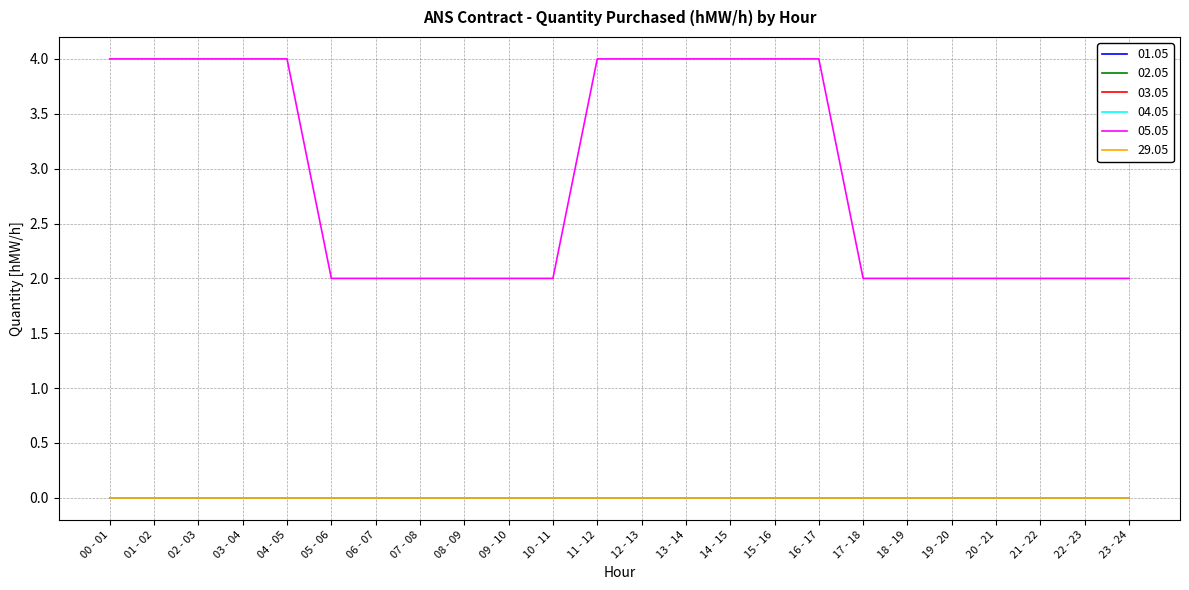

Reading left to right, list all the values displayed in this chart.

01.05: 00 - 01=0	01 - 02=0	02 - 03=0	03 - 04=0	04 - 05=0	05 - 06=0	06 - 07=0	07 - 08=0	08 - 09=0	09 - 10=0	10 - 11=0	11 - 12=0	12 - 13=0	13 - 14=0	14 - 15=0	15 - 16=0	16 - 17=0	17 - 18=0	18 - 19=0	19 - 20=0	20 - 21=0	21 - 22=0	22 - 23=0	23 - 24=0
02.05: 00 - 01=0	01 - 02=0	02 - 03=0	03 - 04=0	04 - 05=0	05 - 06=0	06 - 07=0	07 - 08=0	08 - 09=0	09 - 10=0	10 - 11=0	11 - 12=0	12 - 13=0	13 - 14=0	14 - 15=0	15 - 16=0	16 - 17=0	17 - 18=0	18 - 19=0	19 - 20=0	20 - 21=0	21 - 22=0	22 - 23=0	23 - 24=0
03.05: 00 - 01=0	01 - 02=0	02 - 03=0	03 - 04=0	04 - 05=0	05 - 06=0	06 - 07=0	07 - 08=0	08 - 09=0	09 - 10=0	10 - 11=0	11 - 12=0	12 - 13=0	13 - 14=0	14 - 15=0	15 - 16=0	16 - 17=0	17 - 18=0	18 - 19=0	19 - 20=0	20 - 21=0	21 - 22=0	22 - 23=0	23 - 24=0
04.05: 00 - 01=0	01 - 02=0	02 - 03=0	03 - 04=0	04 - 05=0	05 - 06=0	06 - 07=0	07 - 08=0	08 - 09=0	09 - 10=0	10 - 11=0	11 - 12=0	12 - 13=0	13 - 14=0	14 - 15=0	15 - 16=0	16 - 17=0	17 - 18=0	18 - 19=0	19 - 20=0	20 - 21=0	21 - 22=0	22 - 23=0	23 - 24=0
05.05: 00 - 01=4	01 - 02=4	02 - 03=4	03 - 04=4	04 - 05=4	05 - 06=2	06 - 07=2	07 - 08=2	08 - 09=2	09 - 10=2	10 - 11=2	11 - 12=4	12 - 13=4	13 - 14=4	14 - 15=4	15 - 16=4	16 - 17=4	17 - 18=2	18 - 19=2	19 - 20=2	20 - 21=2	21 - 22=2	22 - 23=2	23 - 24=2
29.05: 00 - 01=0	01 - 02=0	02 - 03=0	03 - 04=0	04 - 05=0	05 - 06=0	06 - 07=0	07 - 08=0	08 - 09=0	09 - 10=0	10 - 11=0	11 - 12=0	12 - 13=0	13 - 14=0	14 - 15=0	15 - 16=0	16 - 17=0	17 - 18=0	18 - 19=0	19 - 20=0	20 - 21=0	21 - 22=0	22 - 23=0	23 - 24=0